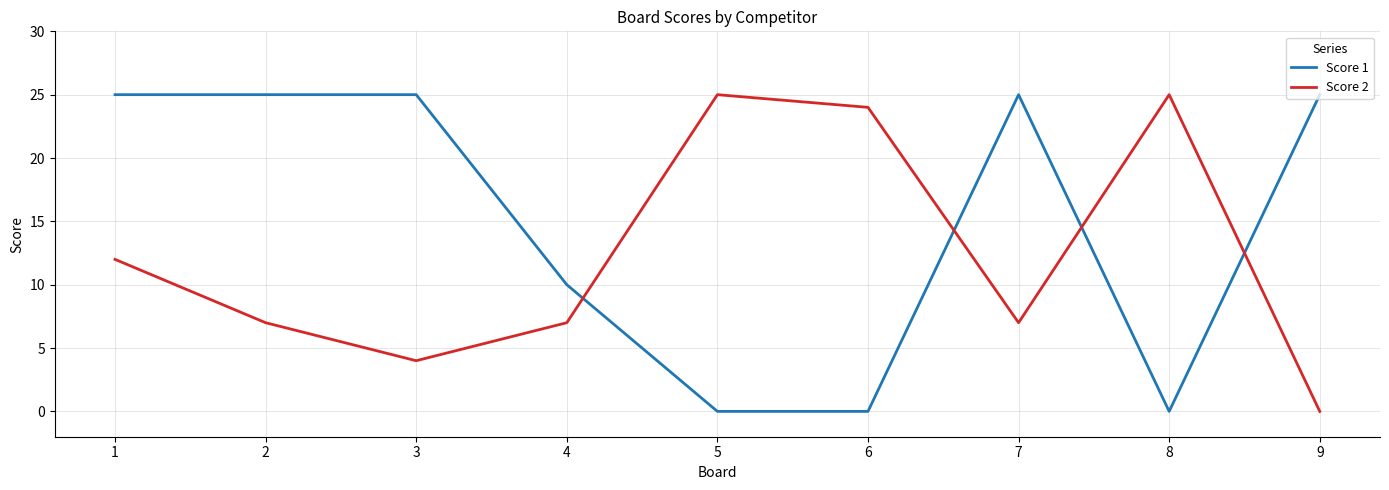

True or false: Score 2 and Score 1 cross at least once.

True